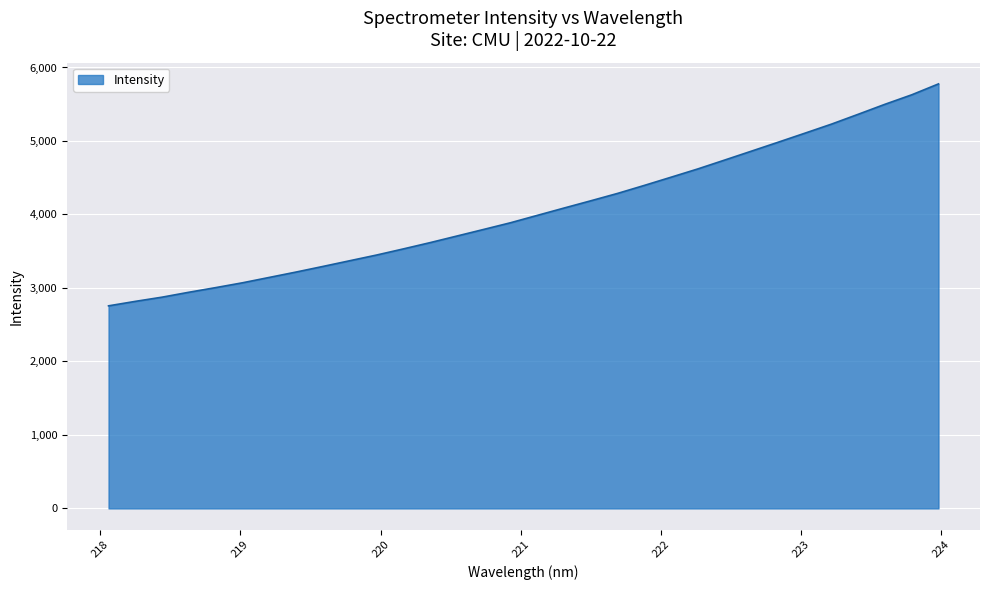

What is the greatest value displayed?

5776.7